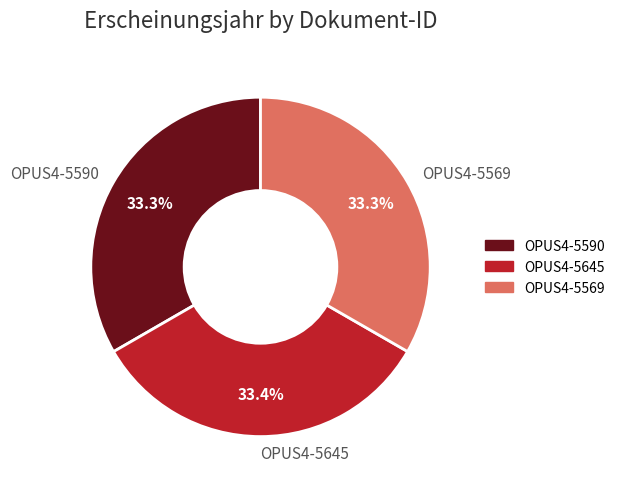

Approximately how many times larger is the value at OPUS4-5590 compared to OPUS4-5569?

1.0